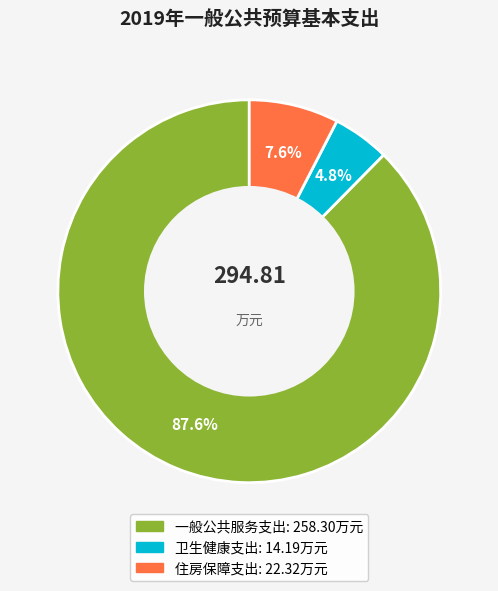

Count the number of slices in the pie.

3